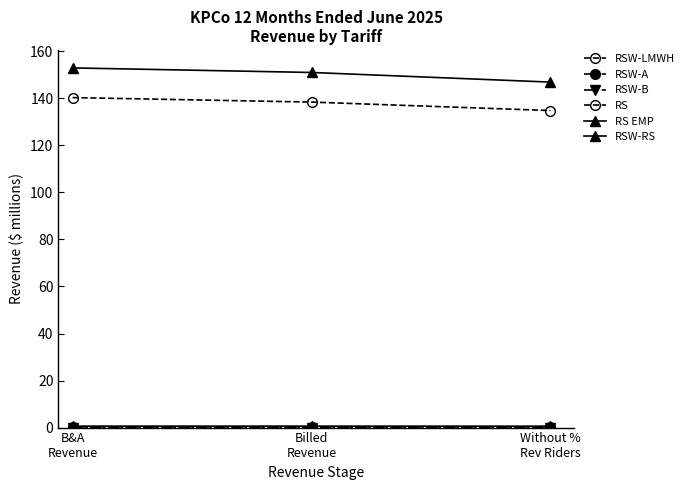

At which category is the sum across all series the highest?

B&A
Revenue